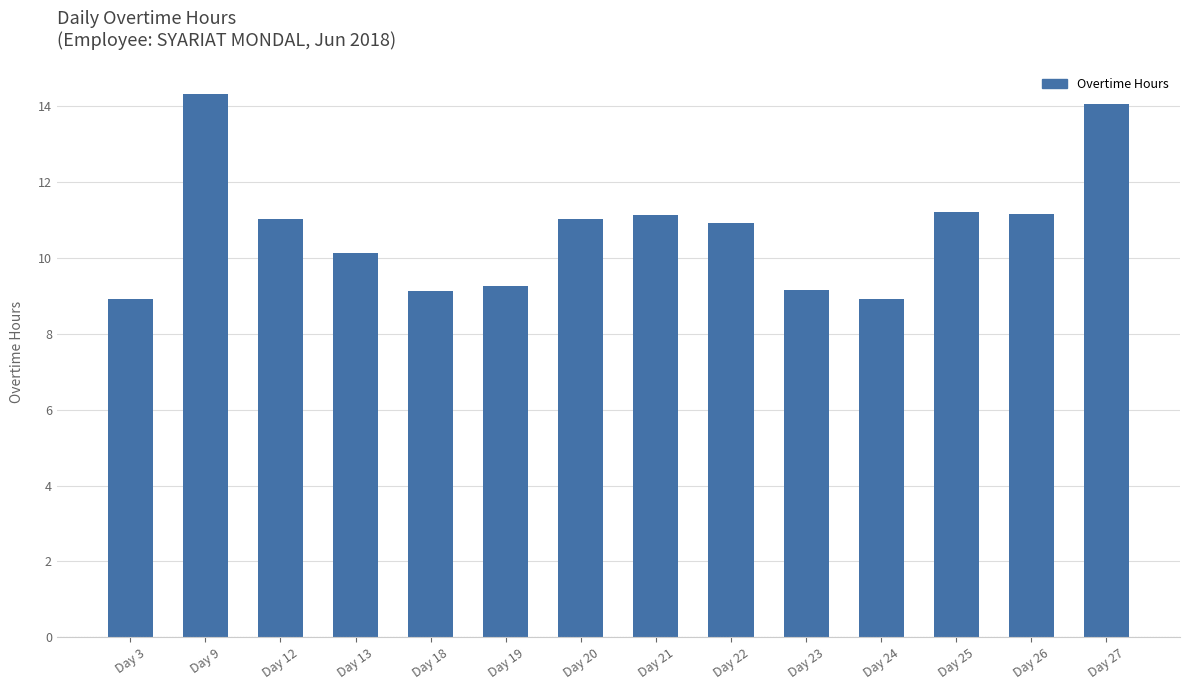

What is the difference between the maximum and second lowest values?

5.4